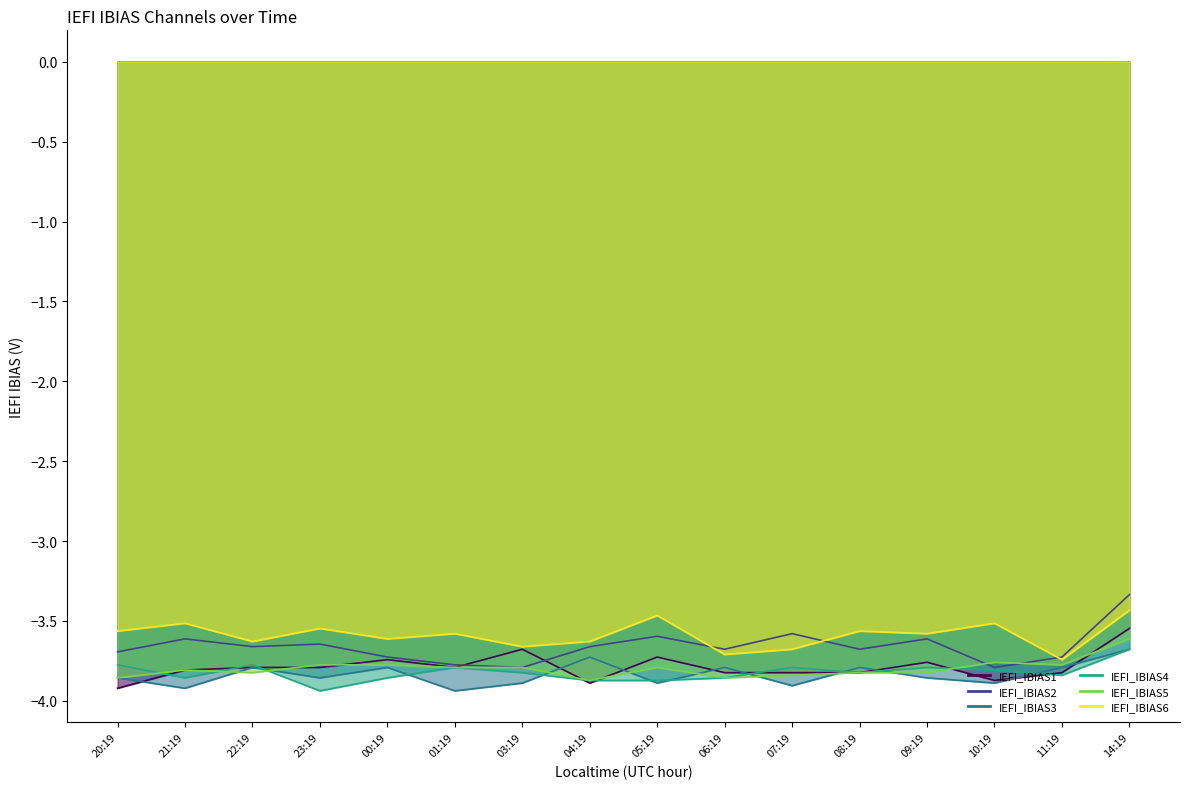

What is the difference between the highest and lowest values at 06:19?

0.2